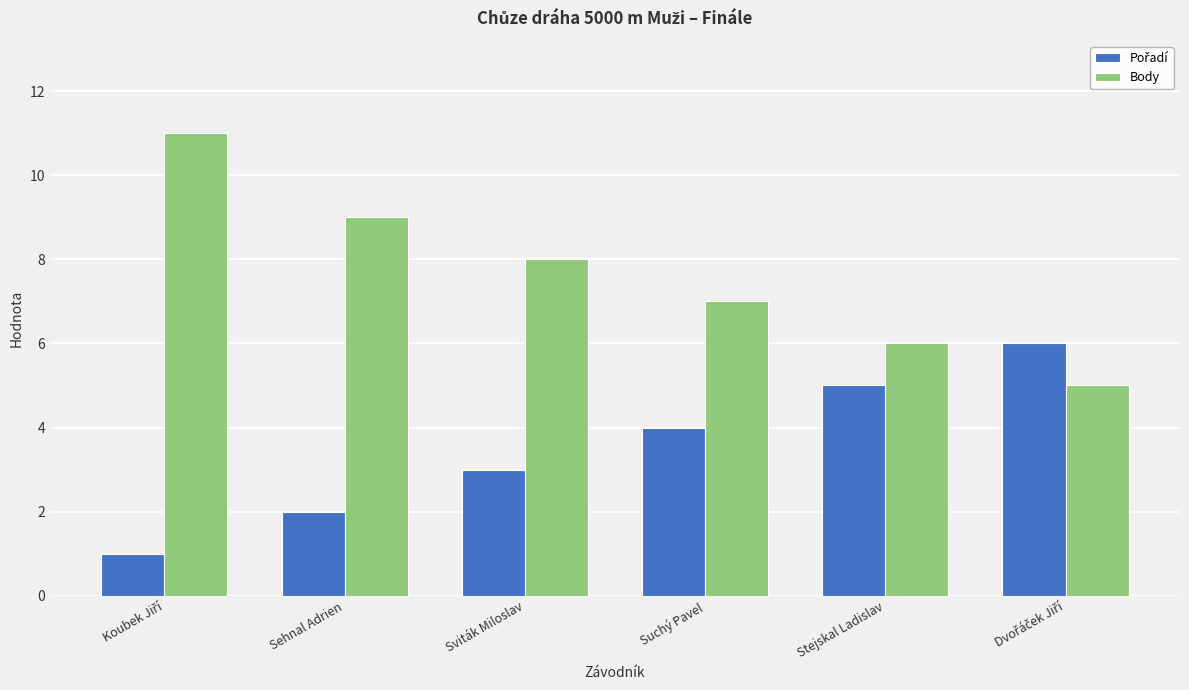

How many series are shown in this chart?

2